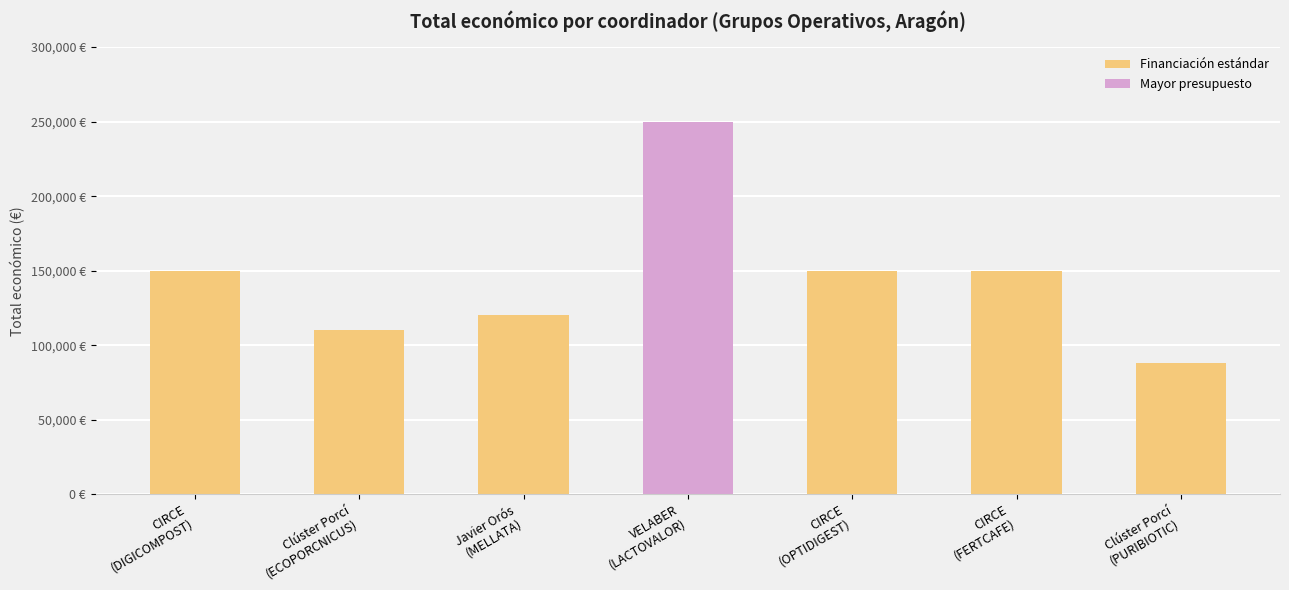

What is the maximum value shown in the chart?

250000